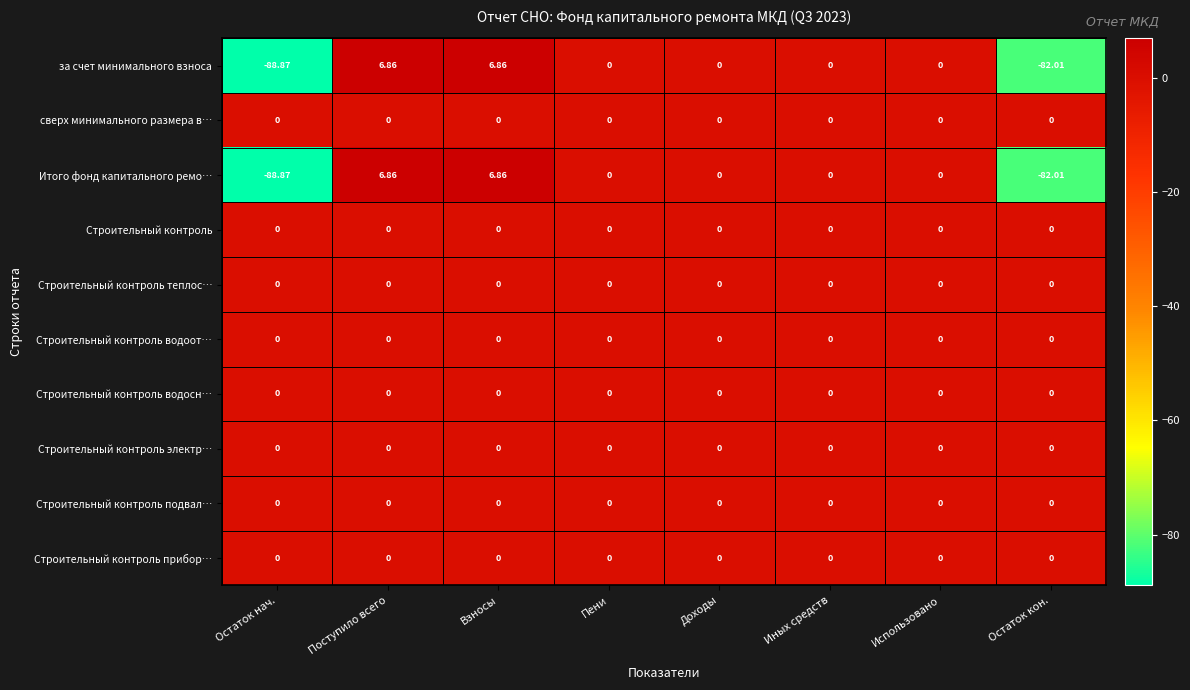

At which label does Итого фонд капитального ремо… reach its minimum?

Остаток нач.